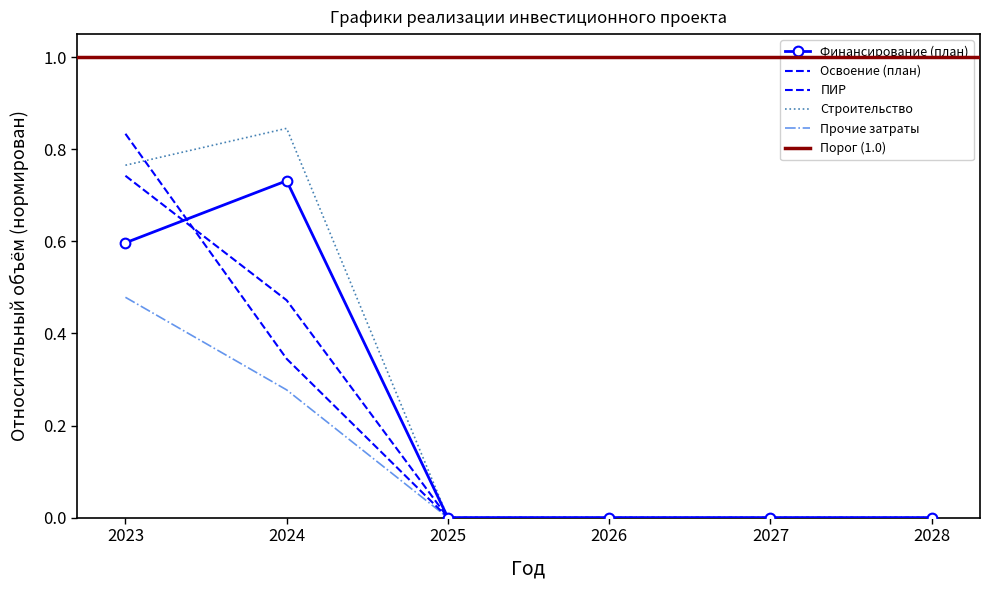

Which series changed the most between 2027 and 2028?

Финансирование (план)